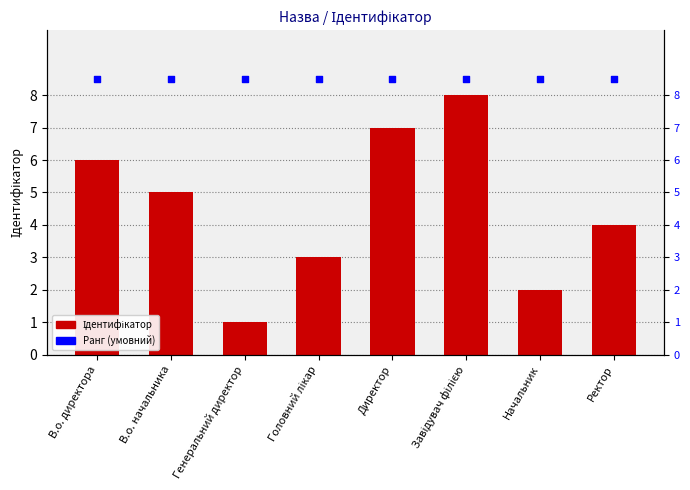

At which category is the sum across all series the highest?

Завідувач філією